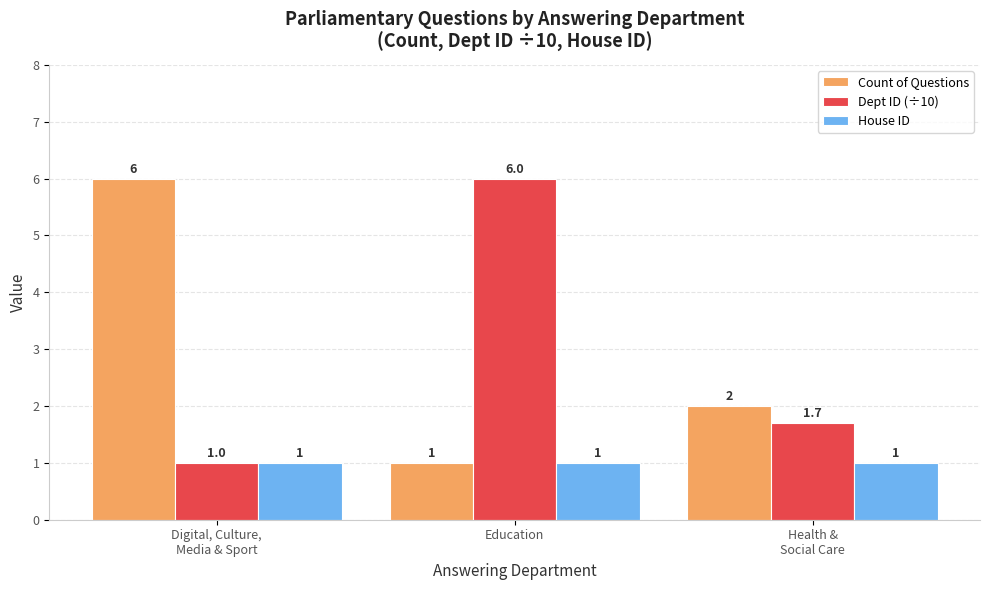

What position from the left is Digital, Culture,
Media & Sport?

1